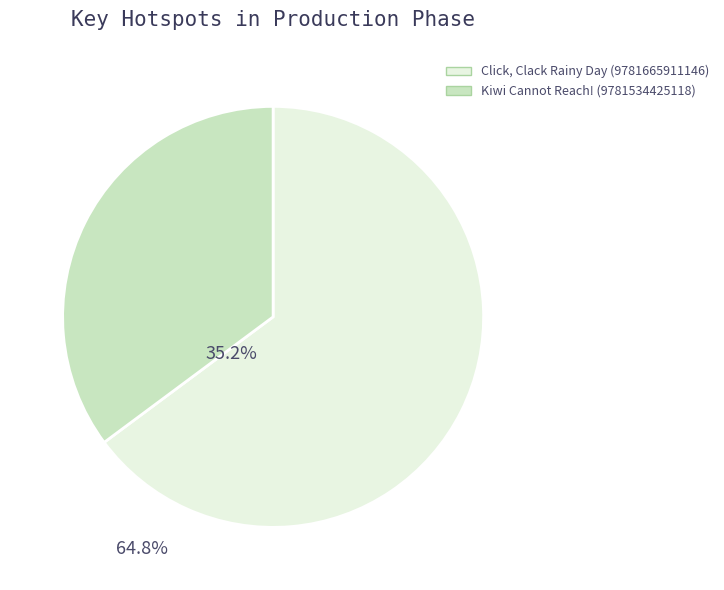

Is it true that Kiwi Cannot Reach! (9781534425118) is 35% of the pie?

True